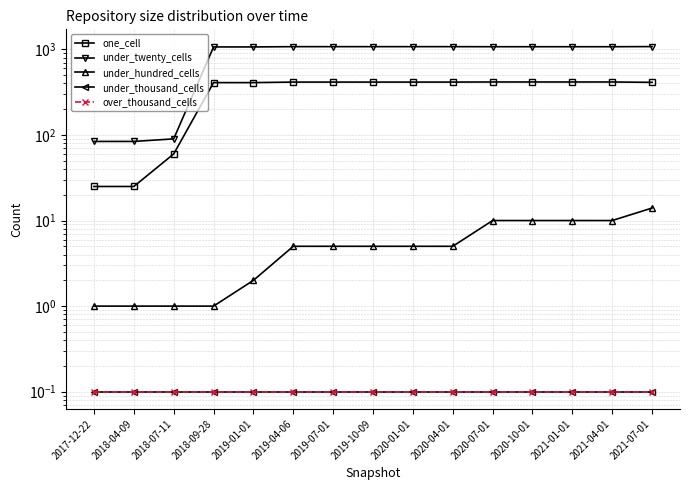

Which series has the widest spread of values?

under_twenty_cells